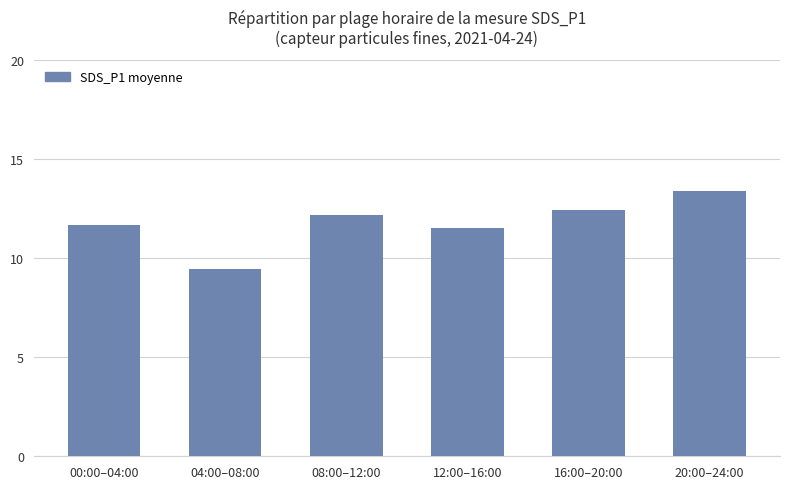

What is the greatest value displayed?

13.4